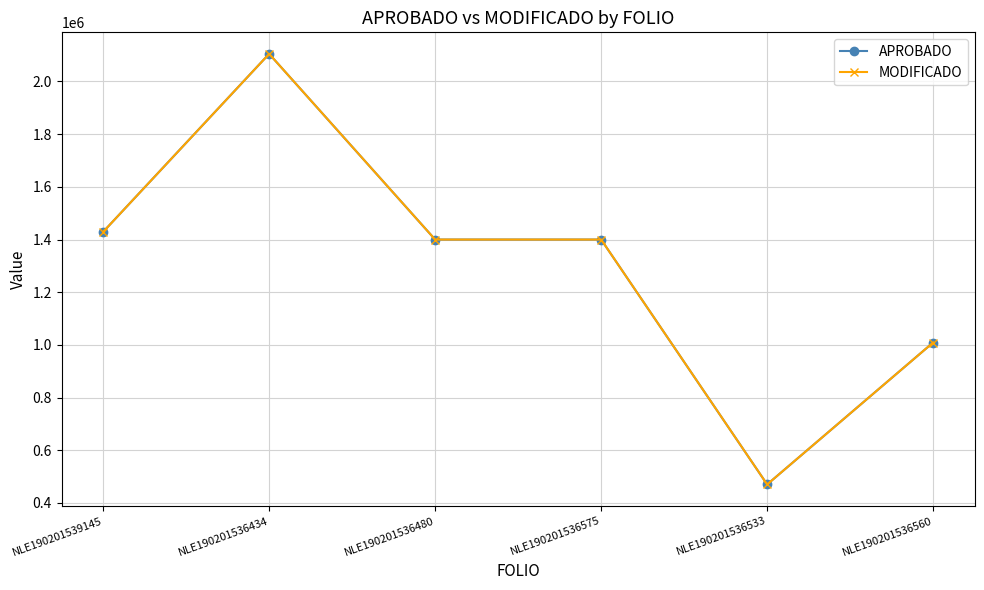

Reading left to right, what are all the values shown in this chart?

APROBADO: 1429200.0	2104917.5	1400000.0	1400000.0	470399.9	1009200.0
MODIFICADO: 1429200.0	2104917.5	1400000.0	1400000.0	470399.9	1009200.0